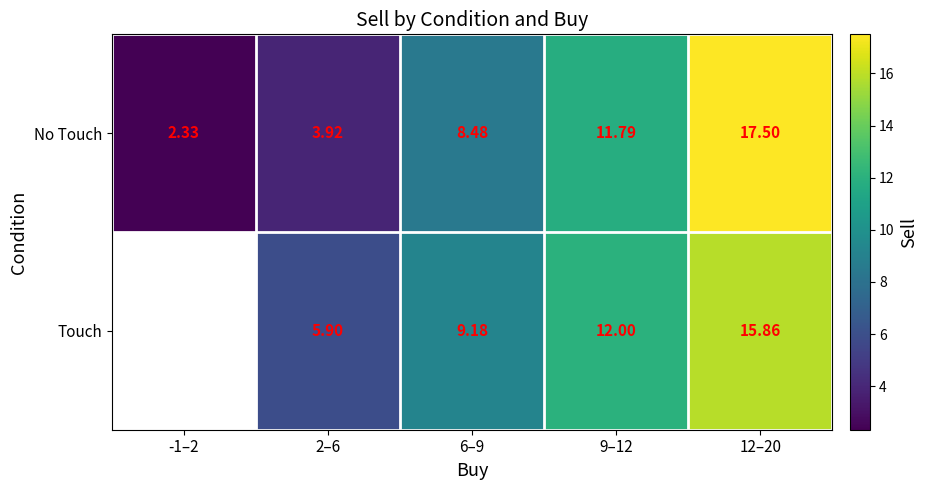

What is the difference between the maximum and minimum values in the No Touch series?

15.2